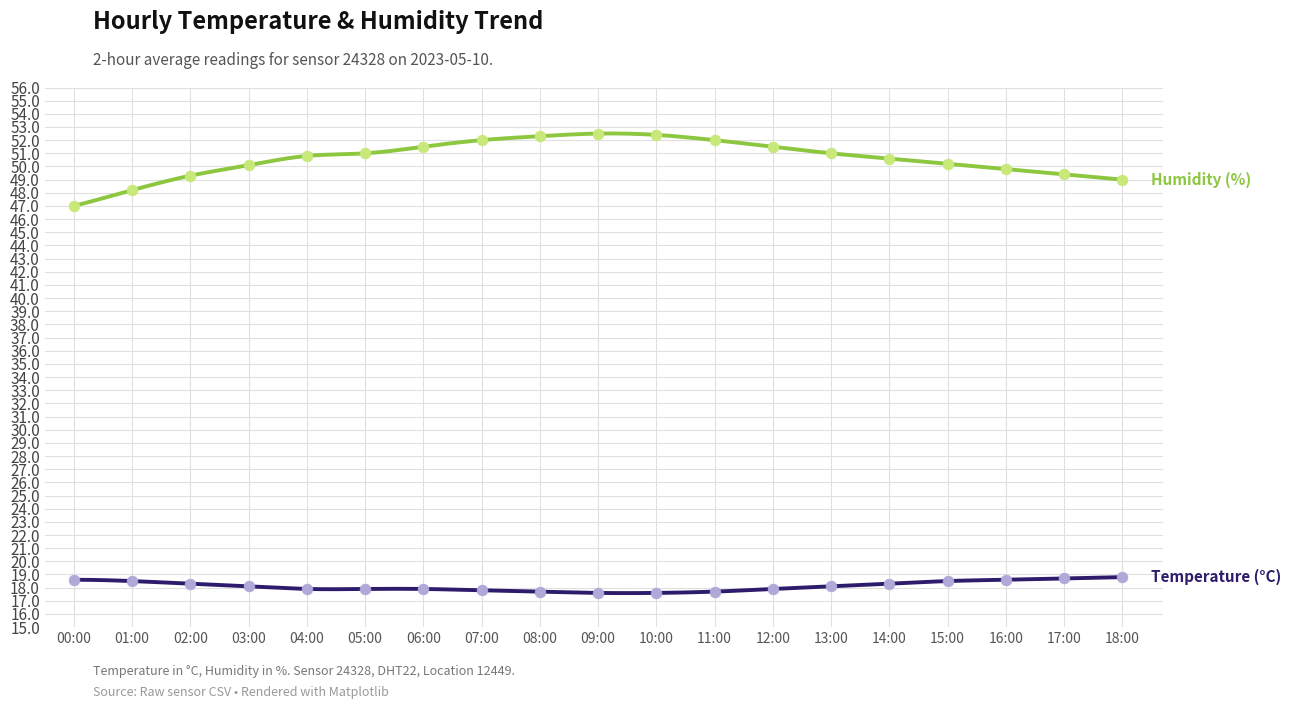

At which category is the sum across all series the highest?

09:00